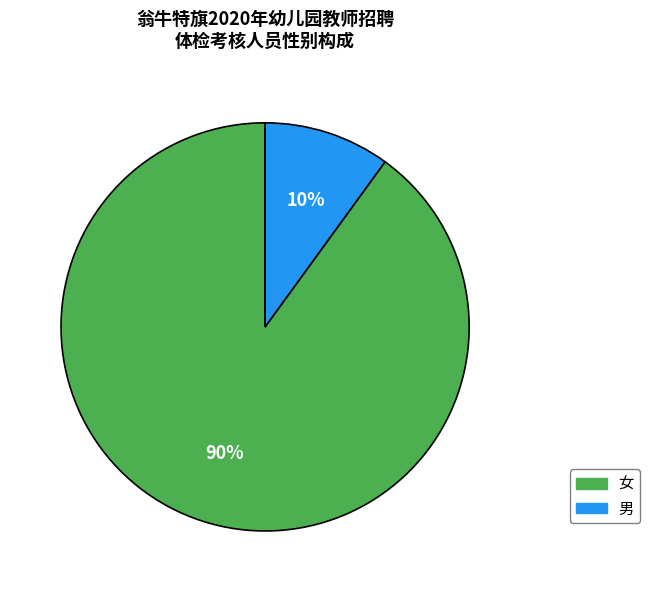

Do 女 and 男 together represent more than half of the pie?

Yes